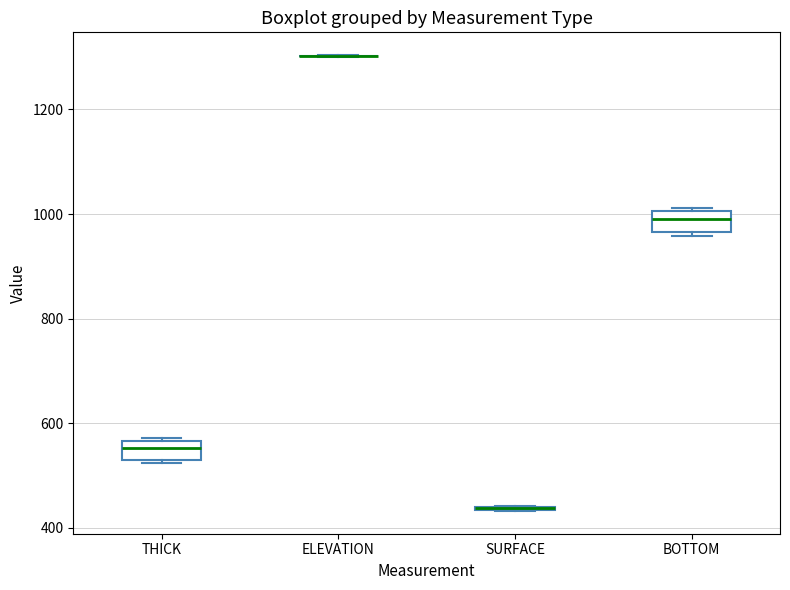

Reading left to right, transcribe this box plot: for each box, give where its median line is, the range the box spans, and where its two whiskers end, as read against the y-axis. The values are not printed on the chart, so give them approximately, as read against the axis.

THICK: median 560 (inside the box), box 540 to 560, whiskers 520 to 580
ELEVATION: box collapsed to a line at 1300, whiskers 1300 to 1300
SURFACE: box collapsed to a line at 440, whiskers 440 to 440
BOTTOM: median 1000 (inside the box), box 960 to 1000, whiskers 960 (just below the box's lower edge) to 1020